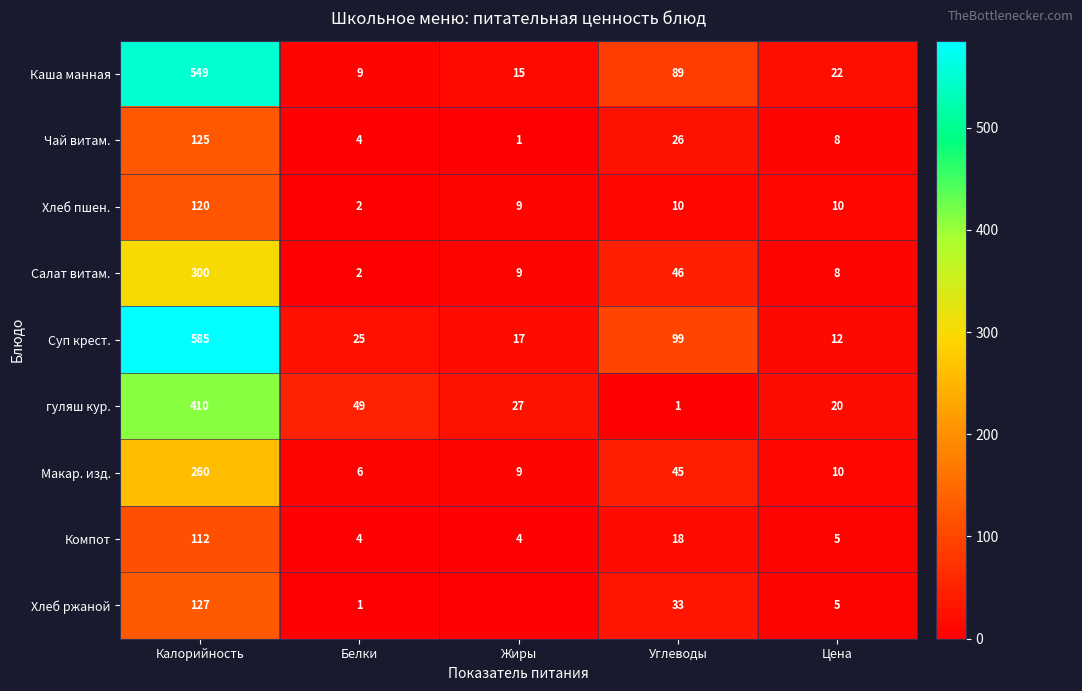

How many data points in Чай витам. are less than 8?

2